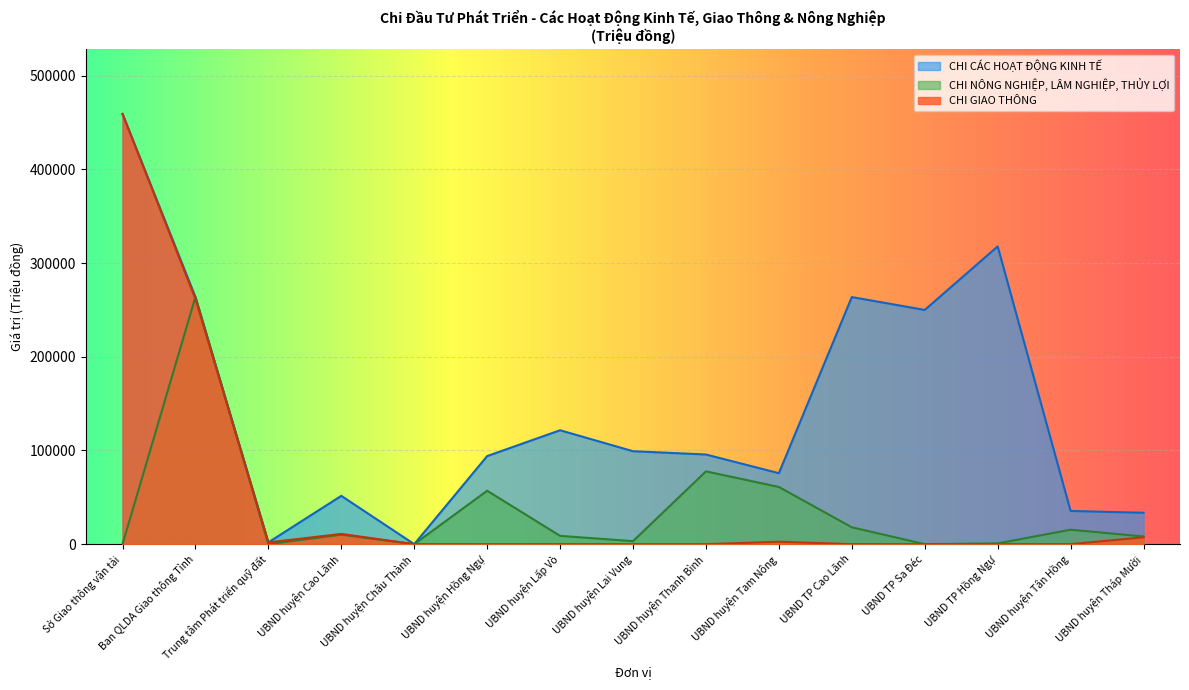

What is the greatest value displayed?

459202